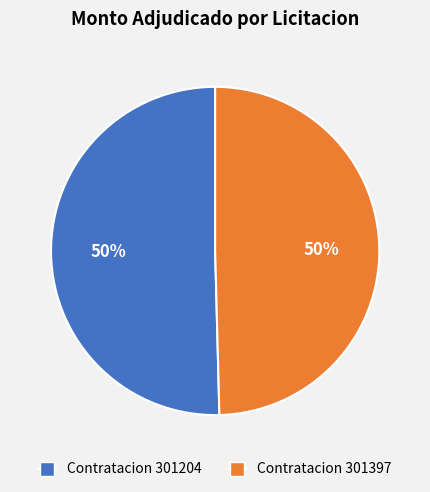

What is the ratio of the value at Contratacion 301204 to the value at Contratacion 301397?

1.0